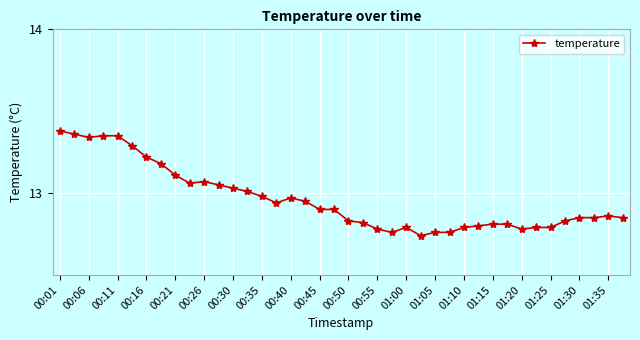

What is the difference between the maximum and minimum values?

0.6